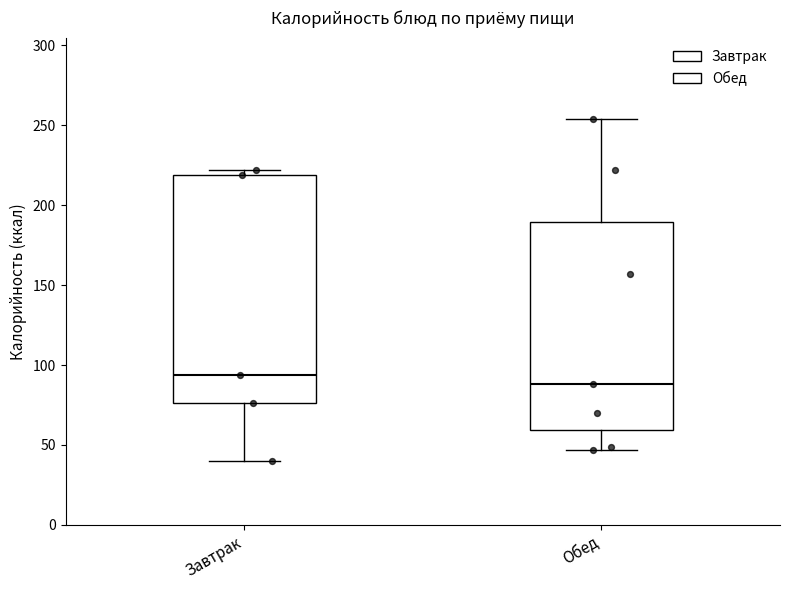

Which box's median line is the lowest?

Обед